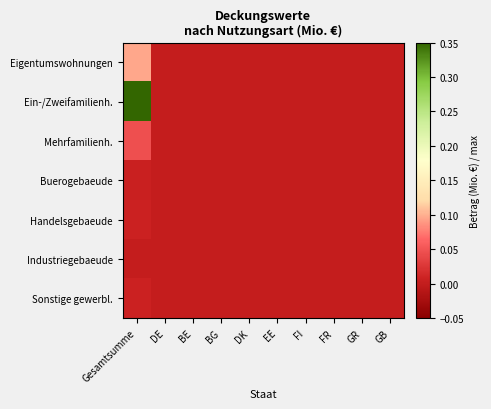

Which series has the largest range (max minus min)?

Ein-/Zweifamilienh.